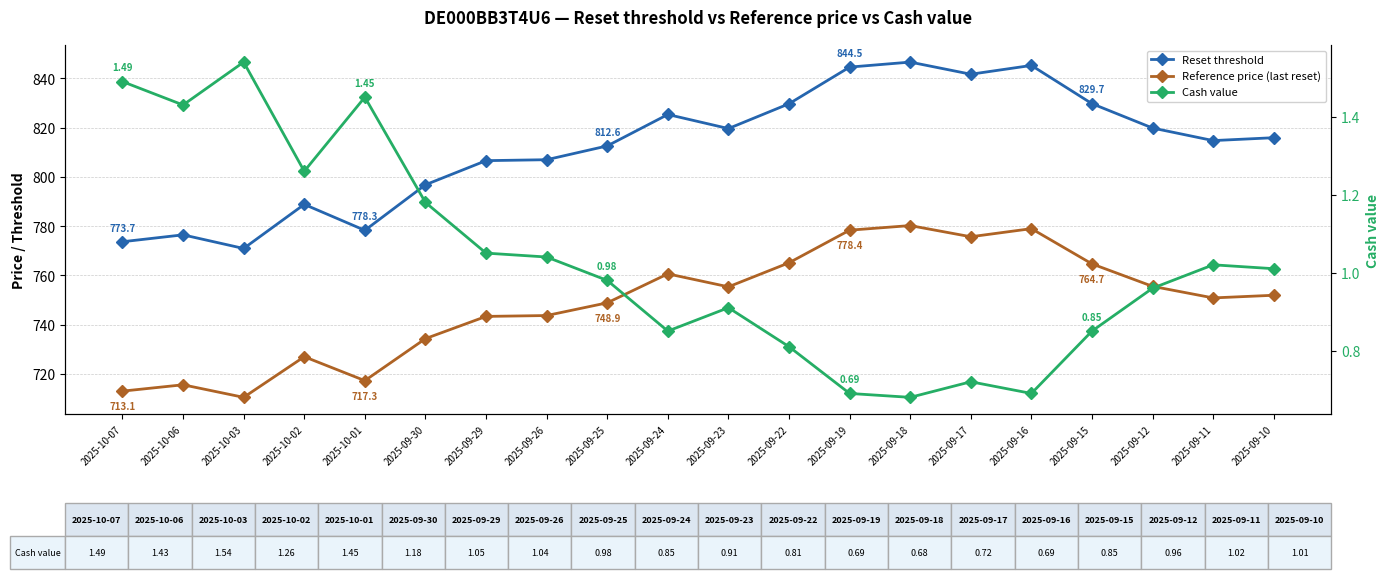

What position from the left is 2025-10-01?

5